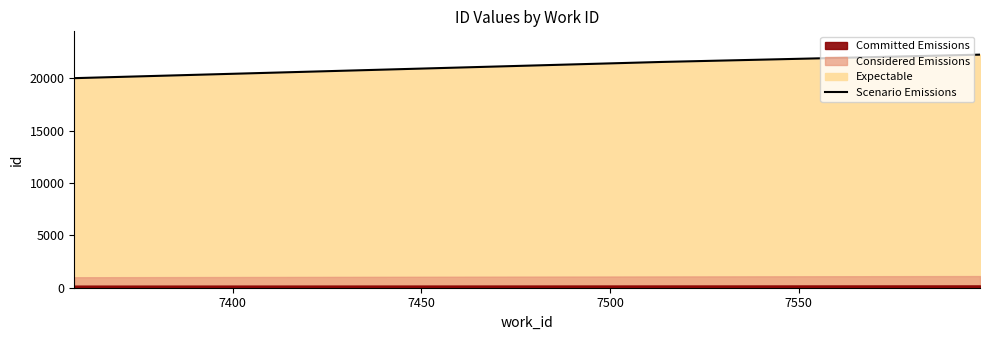

How many values are below 21514?

1